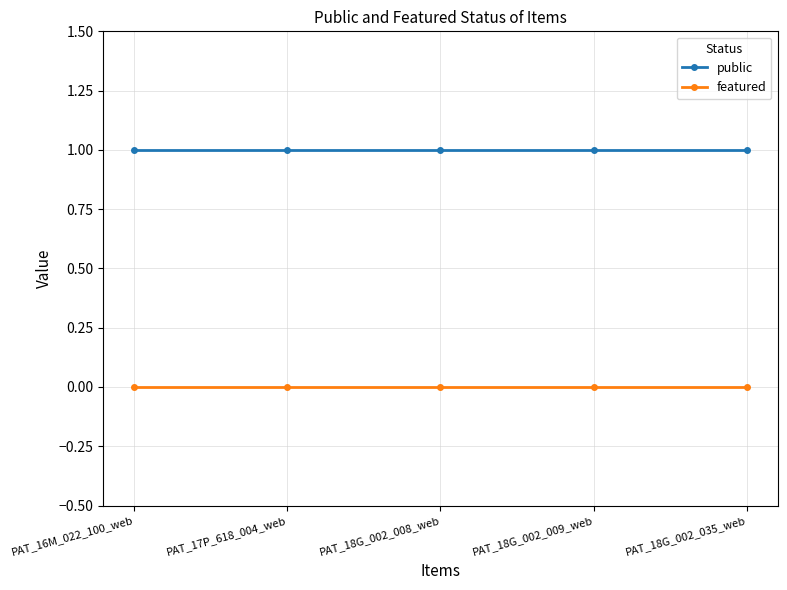

What is the approximate value of public at PAT_17P_618_004_web?

1